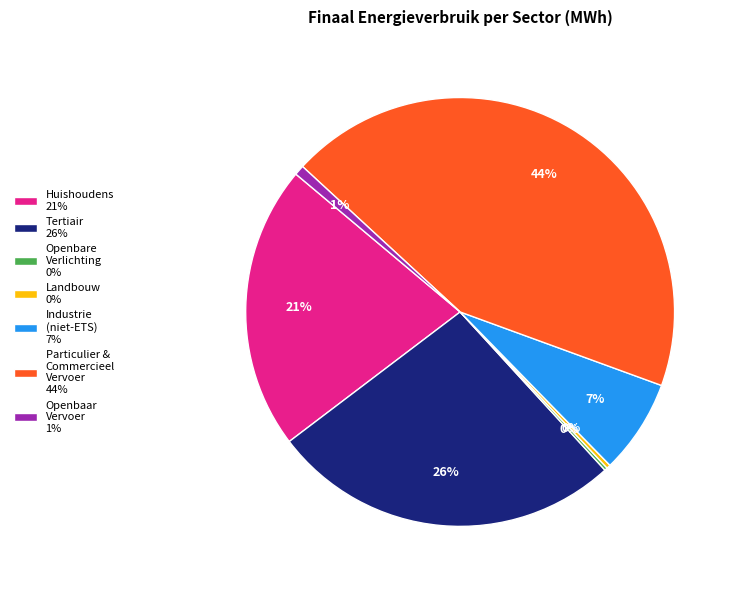

To the nearest percent, what is the average slice percentage?

14%